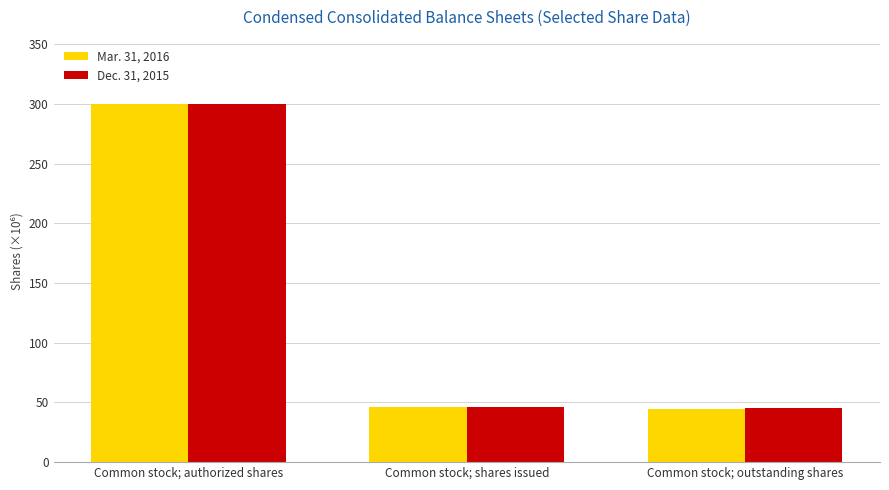

What is the average value of the Dec. 31, 2015 series?

130386232